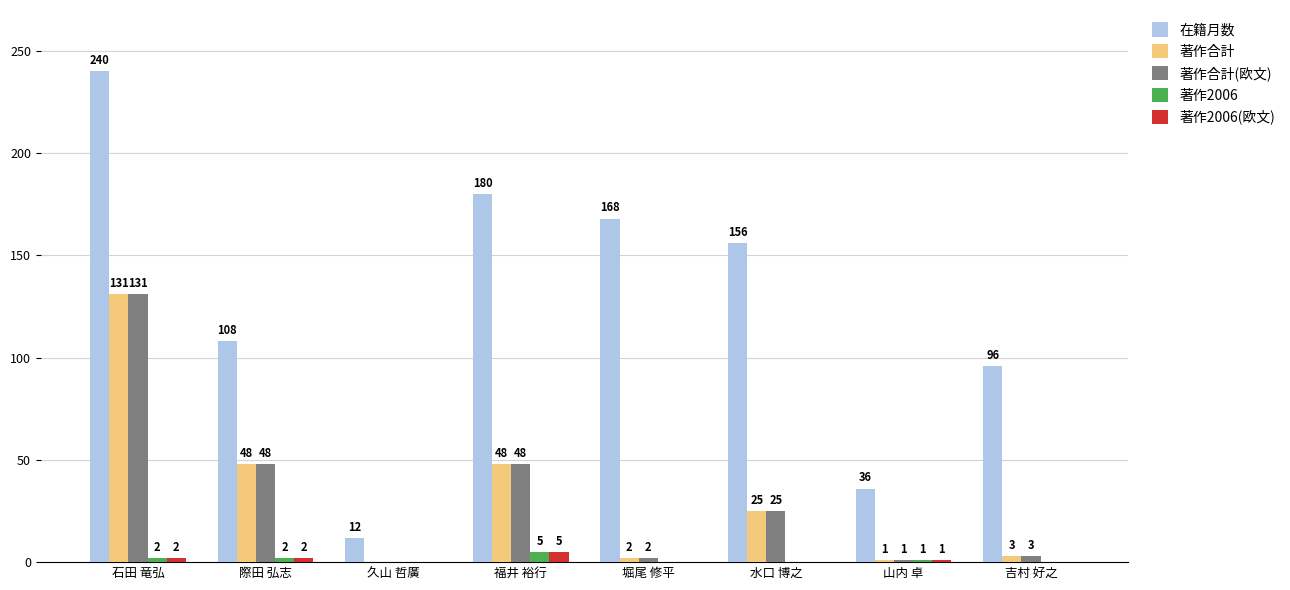

At which label does 著作2006 first exceed 1?

石田 竜弘